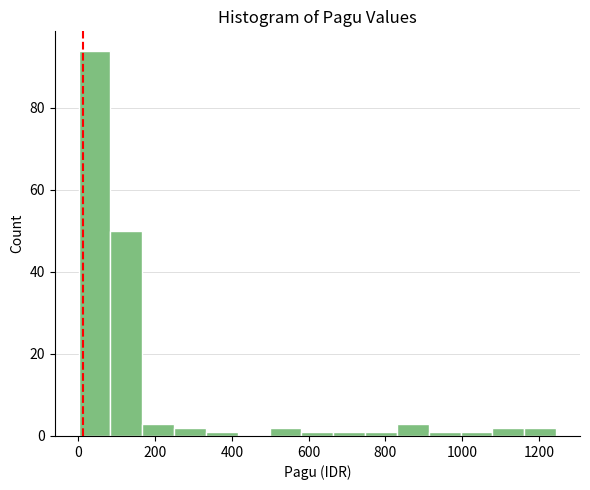

Reading left to right, list every bar in this chart as the range it spans on the x-axis followed by its height. Neither the bar edges nor the heights are printed on the chart, so give them approximately, as read against the axes.

0 to 80: 94
80 to 160: 50
160 to 240: 4
240 to 340: 2
340 to 420: under 2
420 to 500: 0
500 to 580: 2
580 to 660: under 2
660 to 740: under 2
740 to 840: under 2
840 to 920: 4
920 to 1000: under 2
1000 to 1080: under 2
1080 to 1160: 2
1160 to 1240: 2